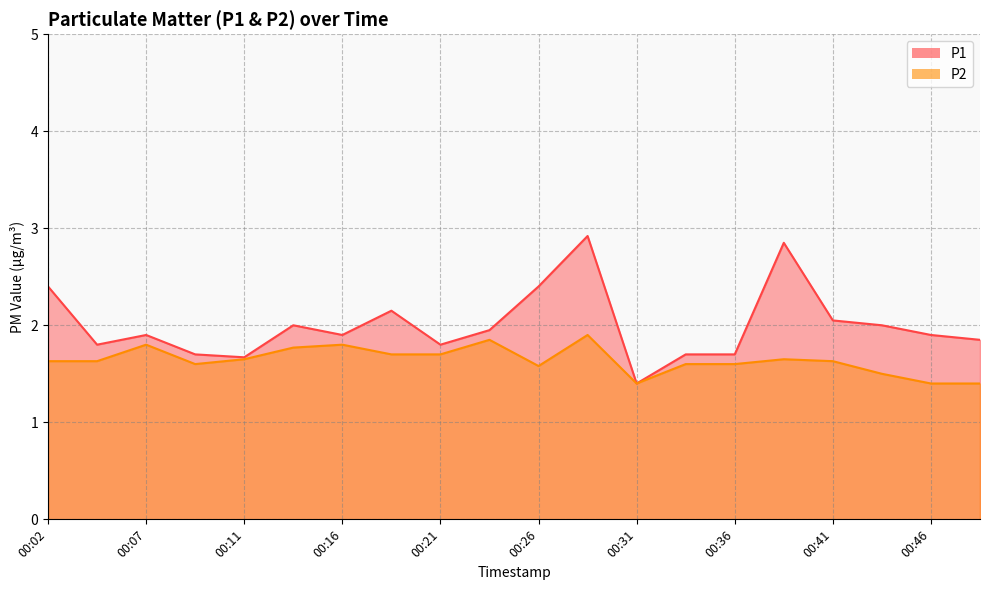

True or false: P2 has more than 0 interior local peaks.

True